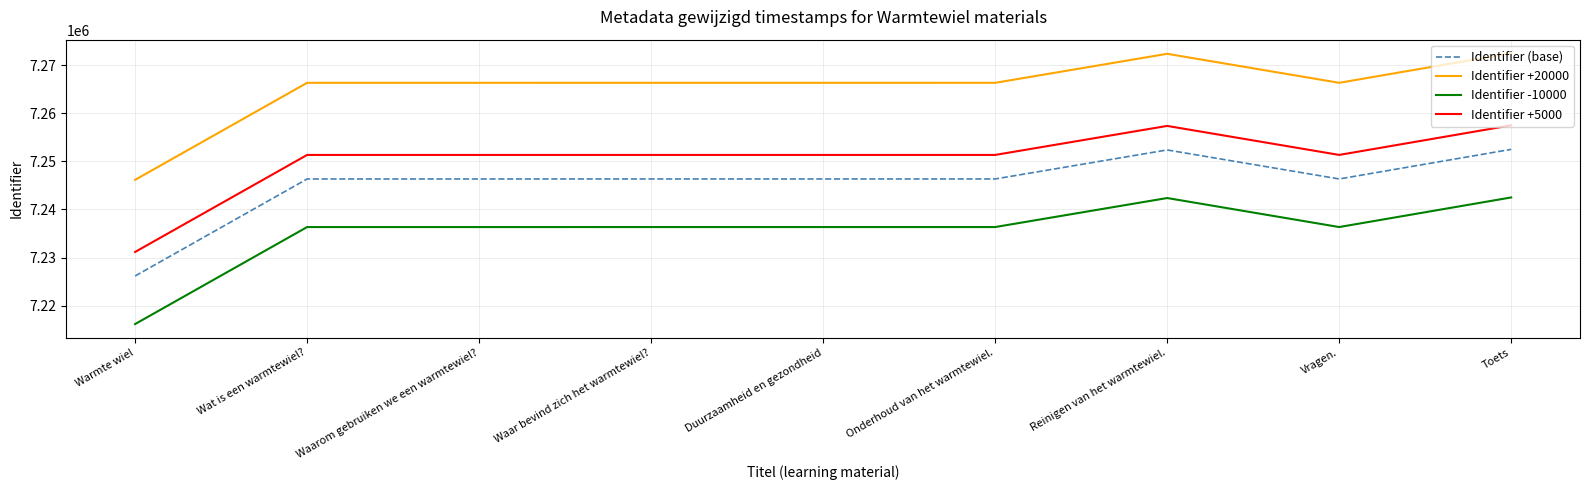

What is the difference between the highest and lowest values at Onderhoud van het warmtewiel.?

30000